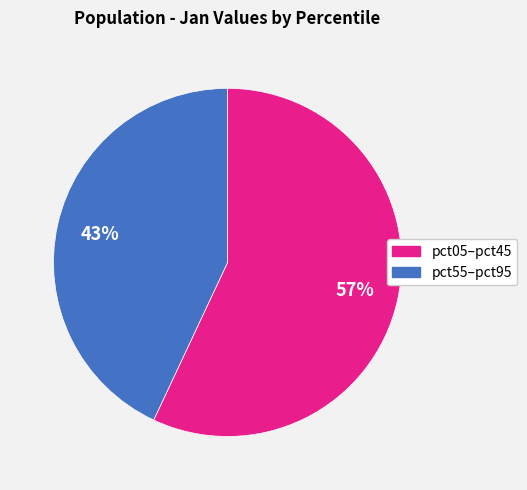

Is there any slice that represents more than half of the pie?

Yes